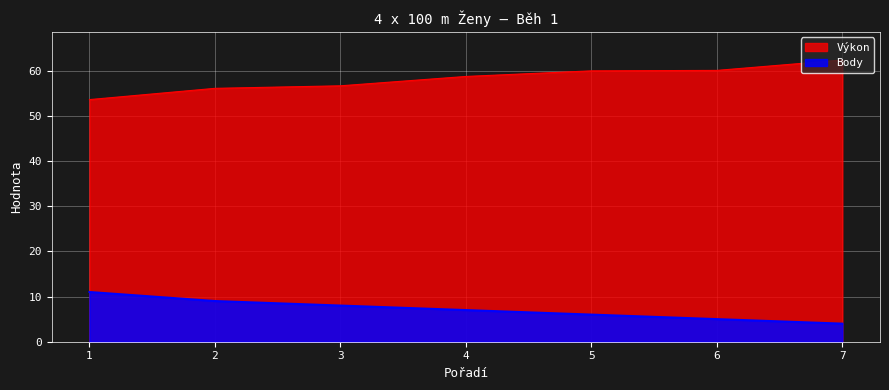

Where is Výkon nearest to the value 57?

3